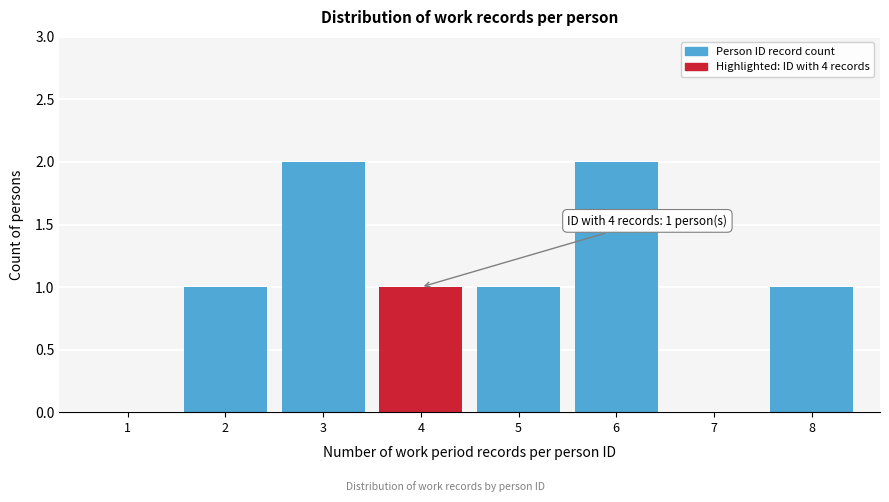

Reading right to left, what are all the values shown in this chart?

8=1	7=0	6=2	5=1	4=1	3=2	2=1	1=0